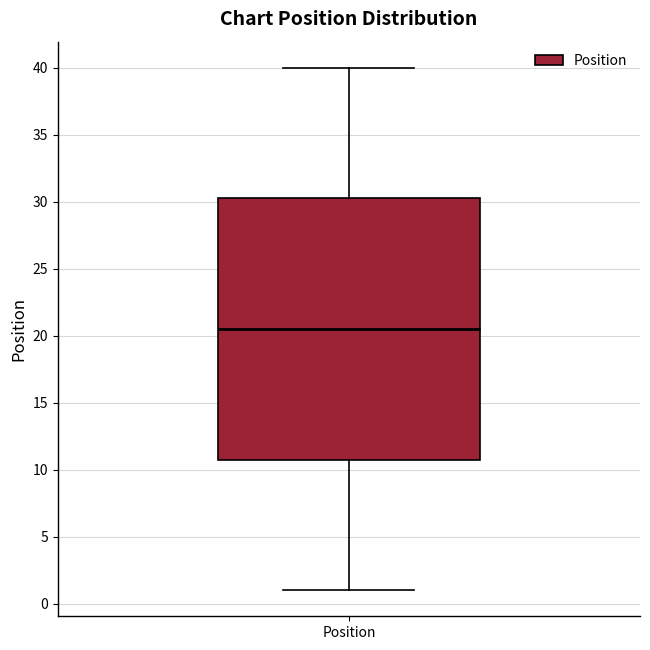

Read this box plot against the y-axis: the position of the median line, the range covered by the box, and the ends of both whiskers. The values are not printed on the chart, so give them approximately, as read against the axis.

median 20.5, box 11.0 to 30.5, whiskers 1.0 to 40.0